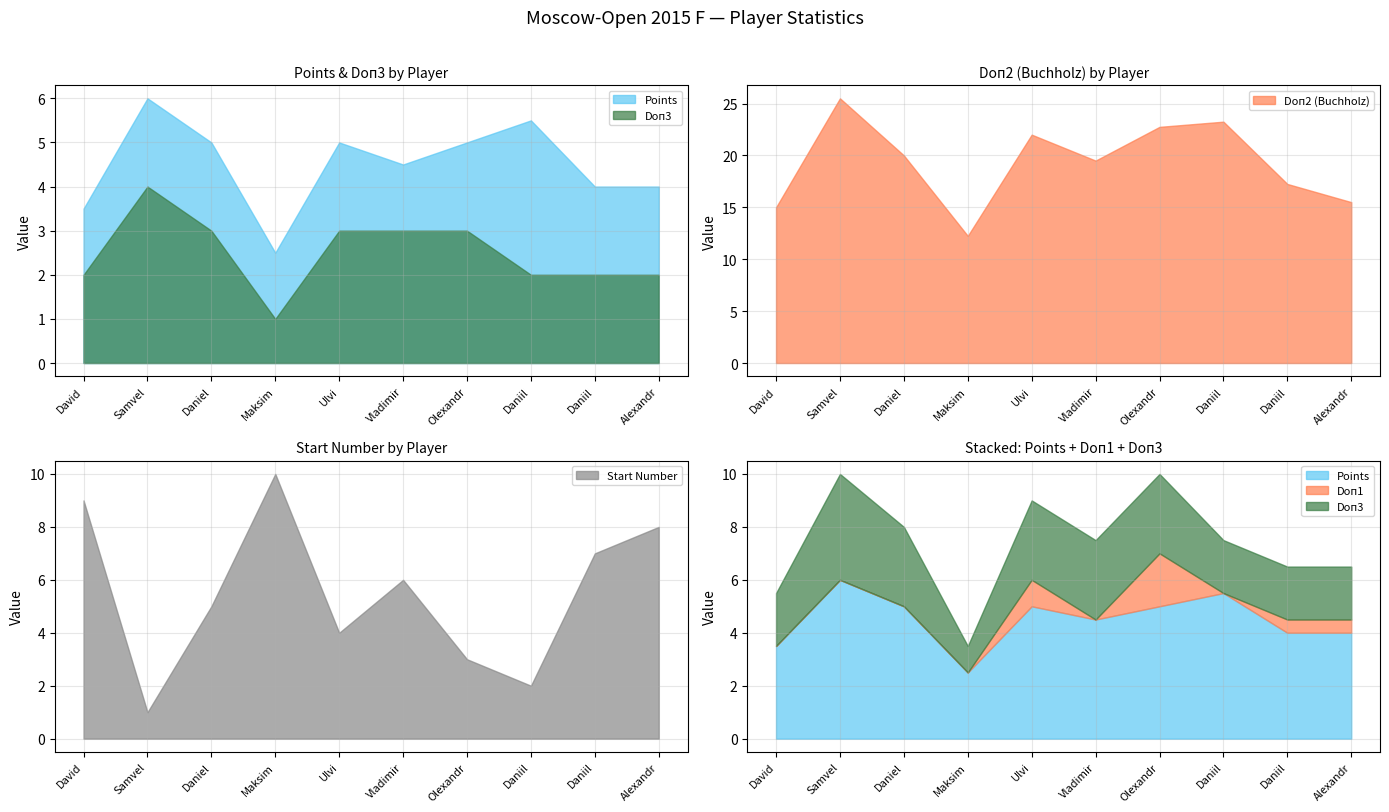

What is the approximate value of Start at Belous Vladimir?

6.0